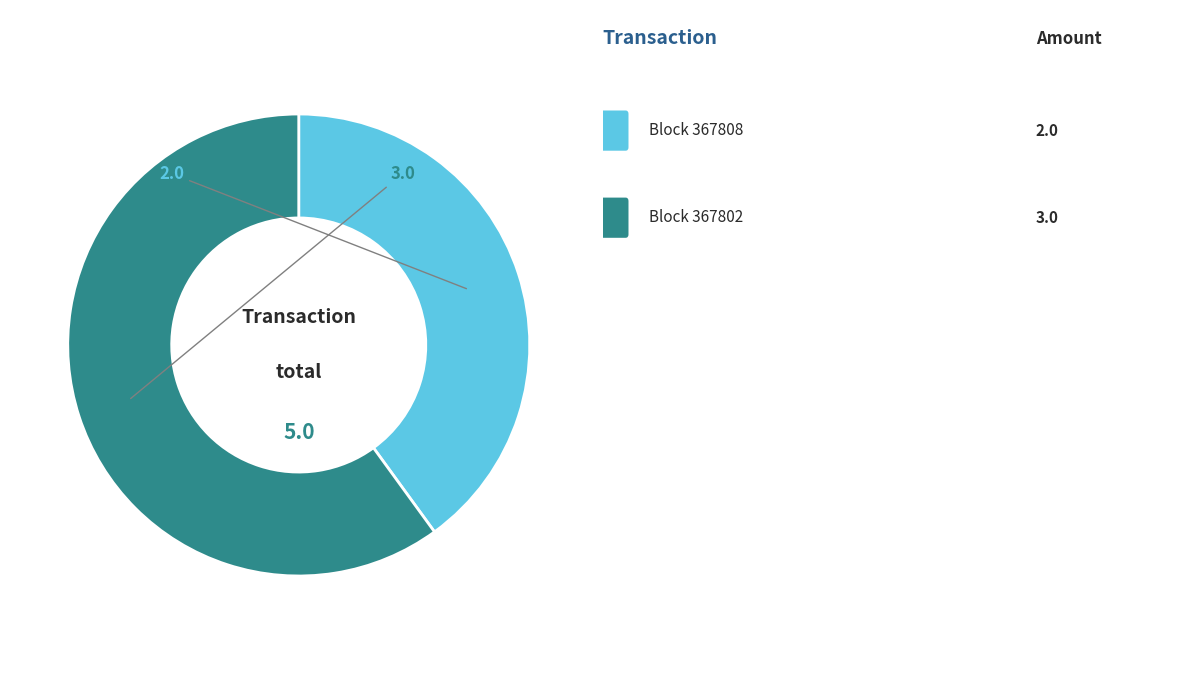

Does any single category account for the majority?

Yes